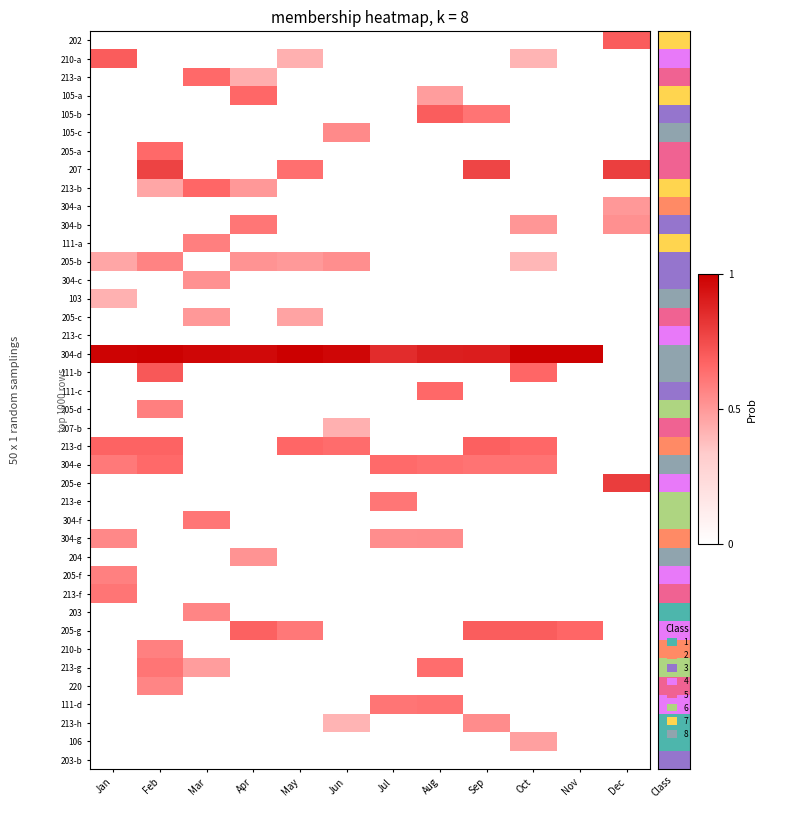

What is the spread (max minus min) of values at Sep?

12.1